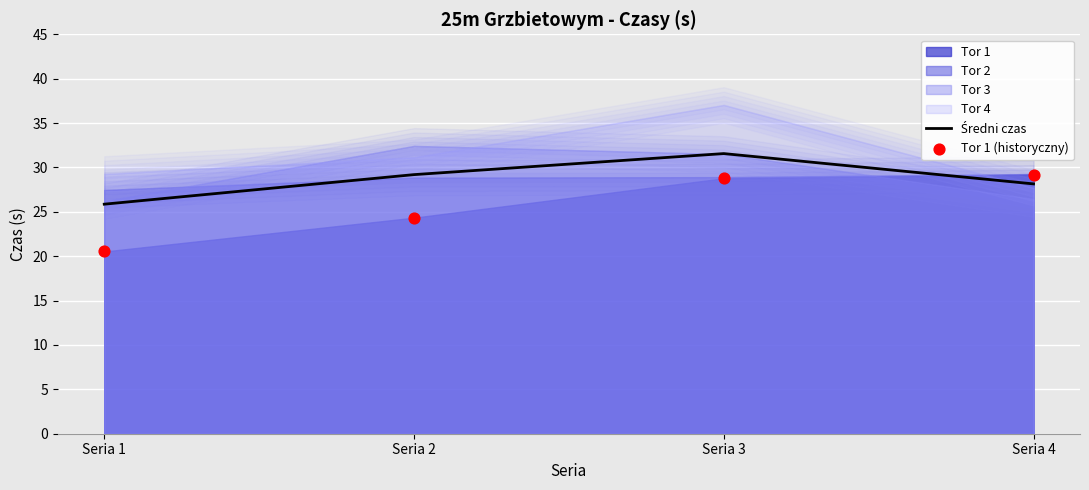

At how many categories does at least one series exceed 25?

4